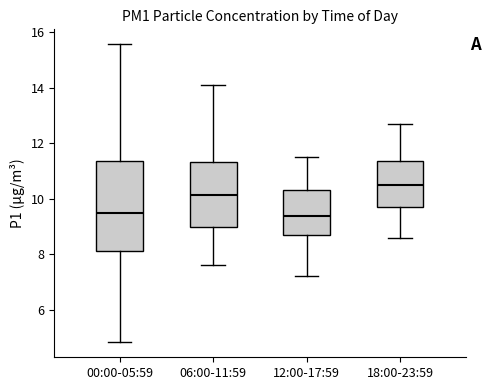

Where does the median line of the box for 06:00-11:59 sit on the y-axis? The values are not printed on the chart, so give them approximately, as read against the axis.

10.2